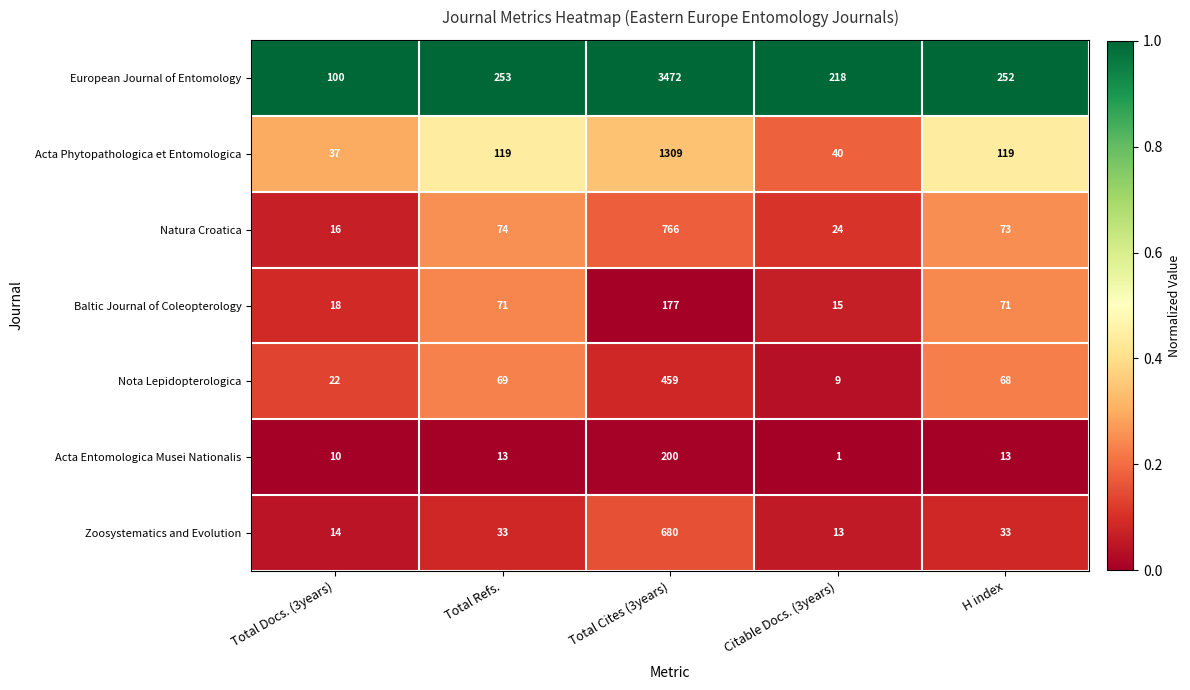

What is the total value across all series at Total Cites (3years)?

7063